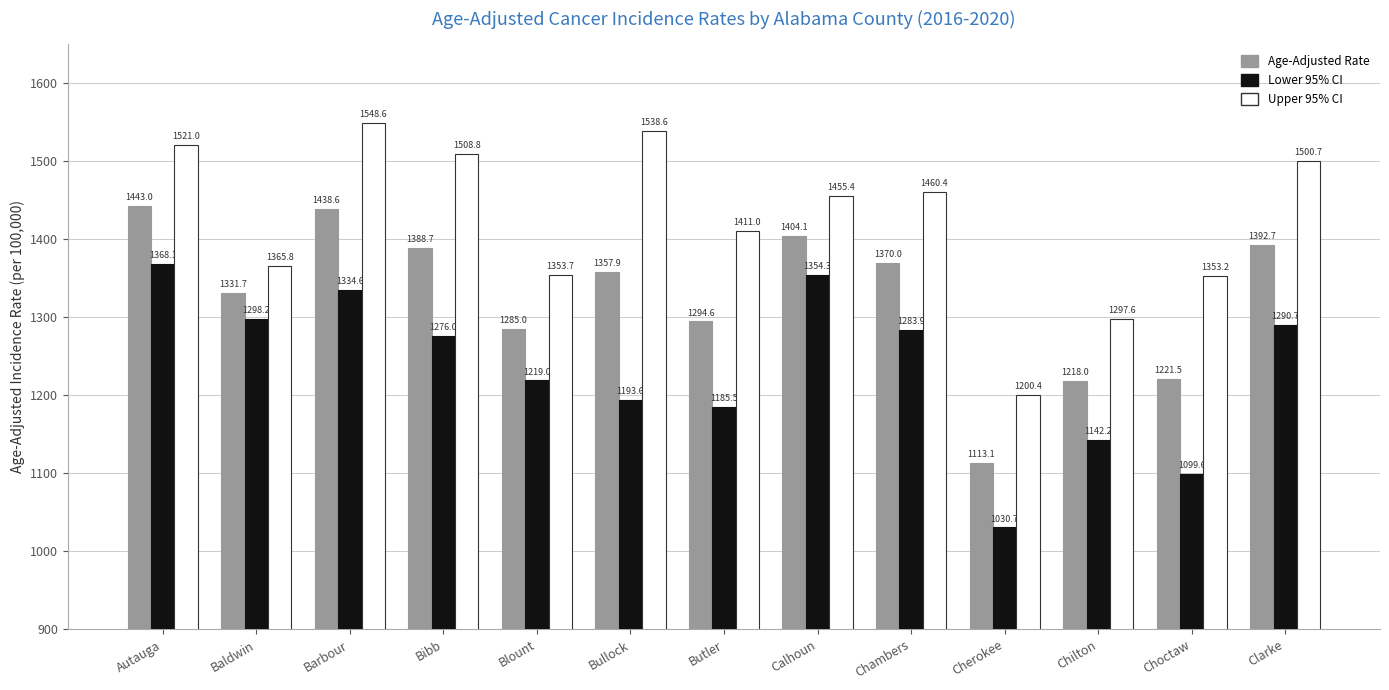

Which label corresponds to the largest value in the chart?

Barbour